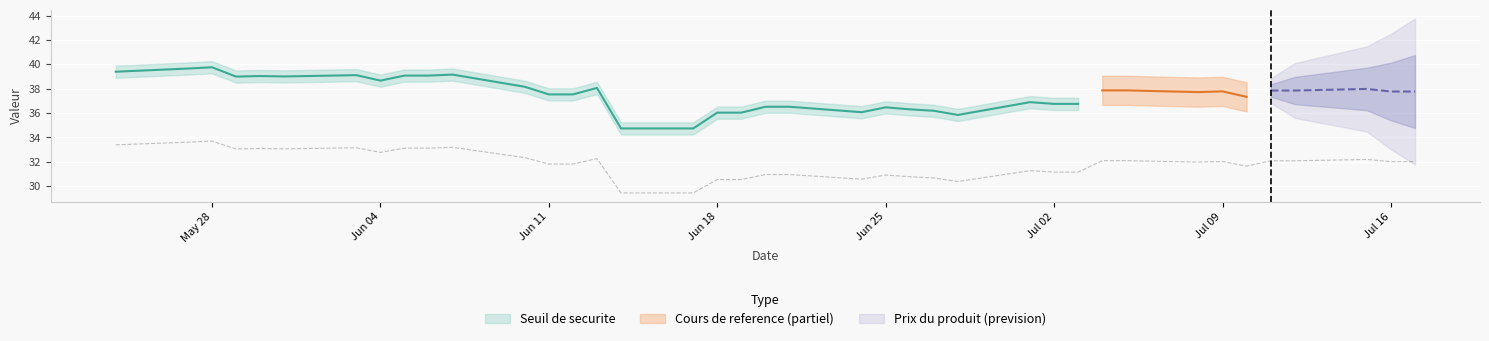

Which series has the largest total across all categories?

Seuil de securite